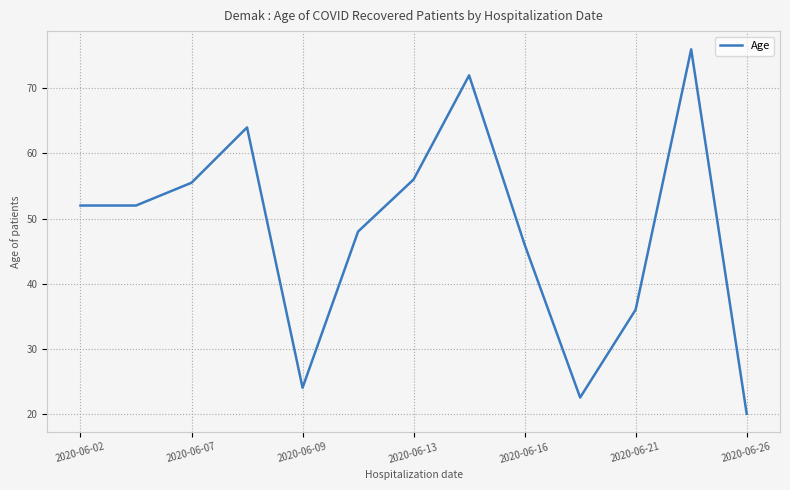

Reading left to right, transcribe all the data shown in this chart.

52.0	52.0	55.5	64.0	24.0	48.0	56.0	72.0	46.0	22.5	36.0	76.0	20.0